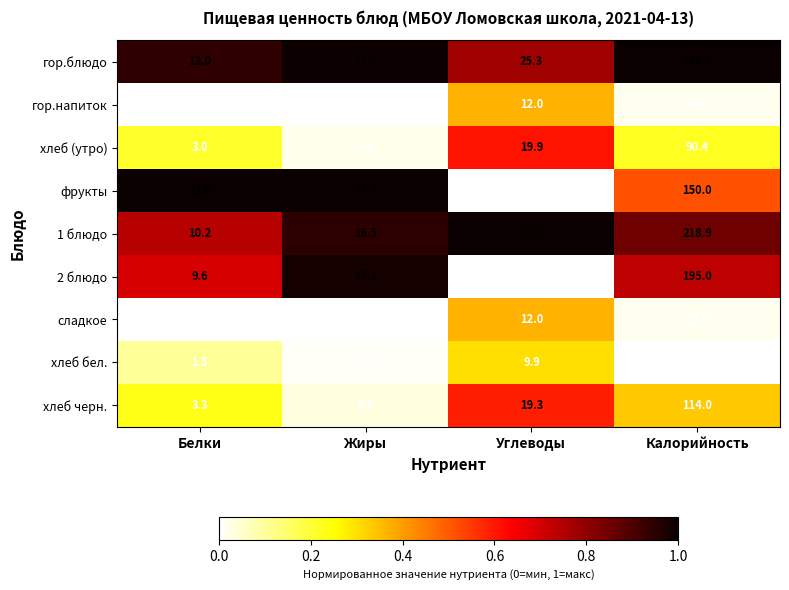

At which category does the chart reach its peak across all series?

Калорийность